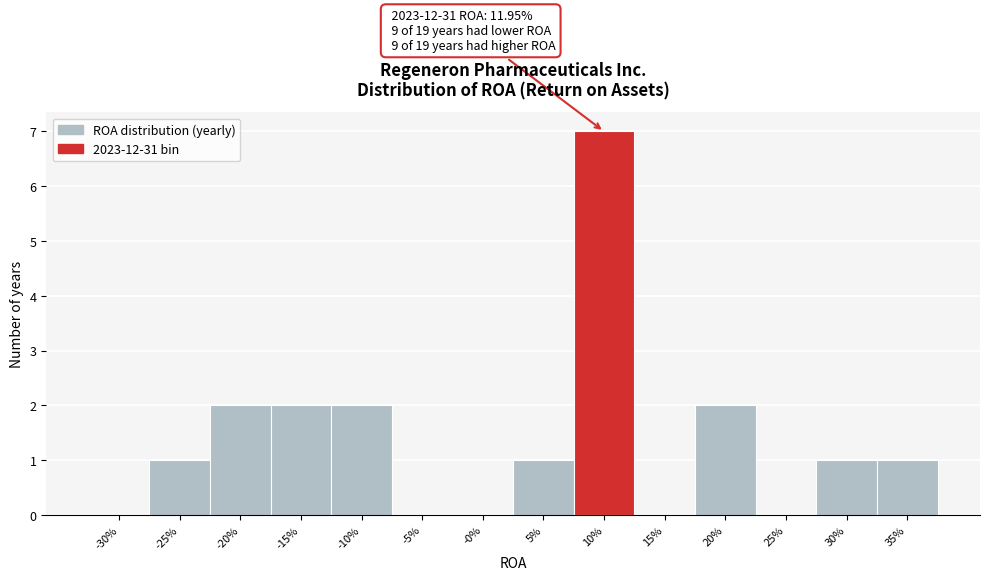

Reading left to right, list all the values displayed in this chart.

-30%=0	-25%=1	-20%=2	-15%=2	-10%=2	-5%=0	-0%=0	5%=1	10%=7	15%=0	20%=2	25%=0	30%=1	35%=1